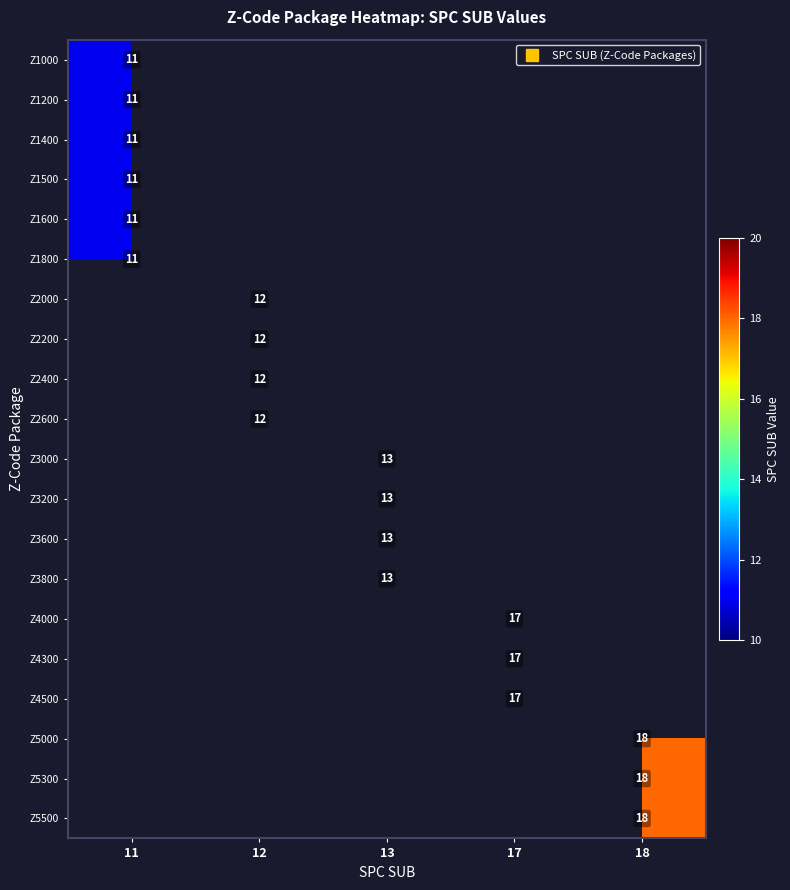

Is the value of Z1600 at 12 greater than the value of Z2200 at 13?

No